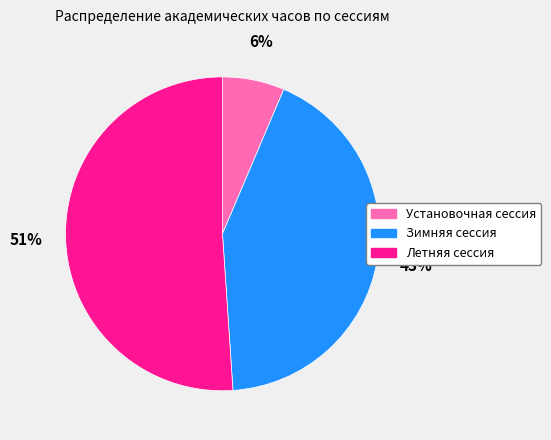

Rank the categories by value from lowest to highest.

Установочная сессия, Зимняя сессия, Летняя сессия